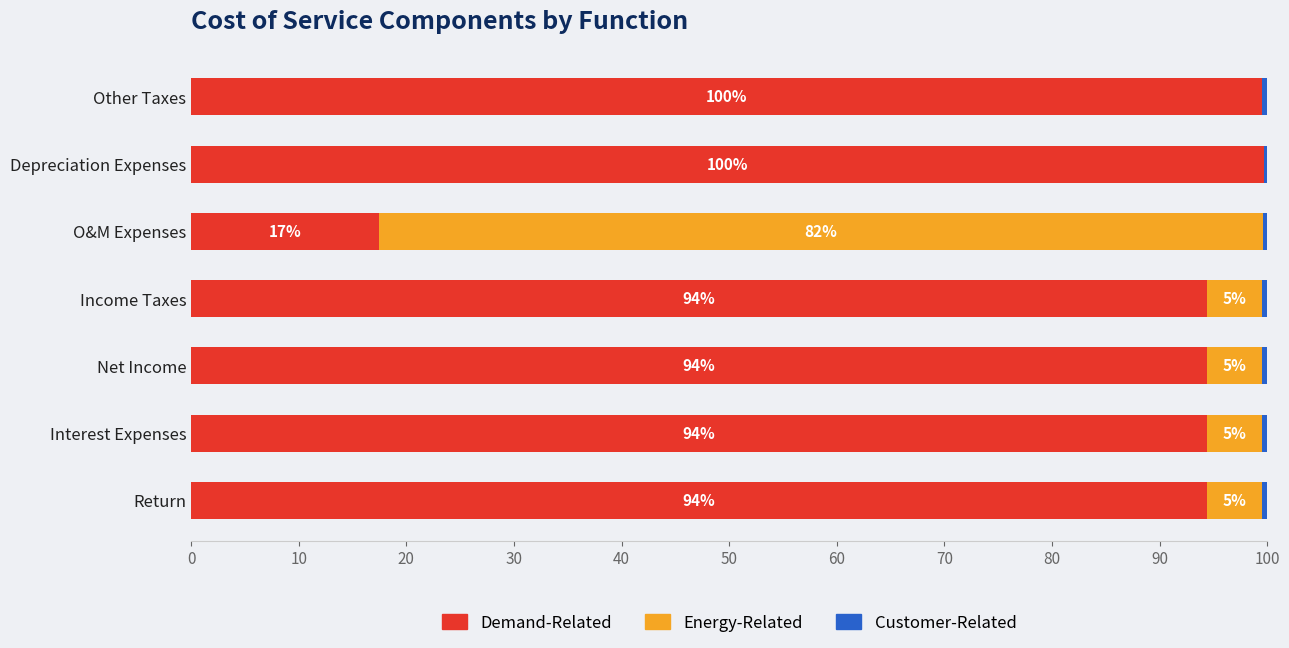

The Demand-Related series shows 99.7 at Depreciation Expenses. True or false?

True